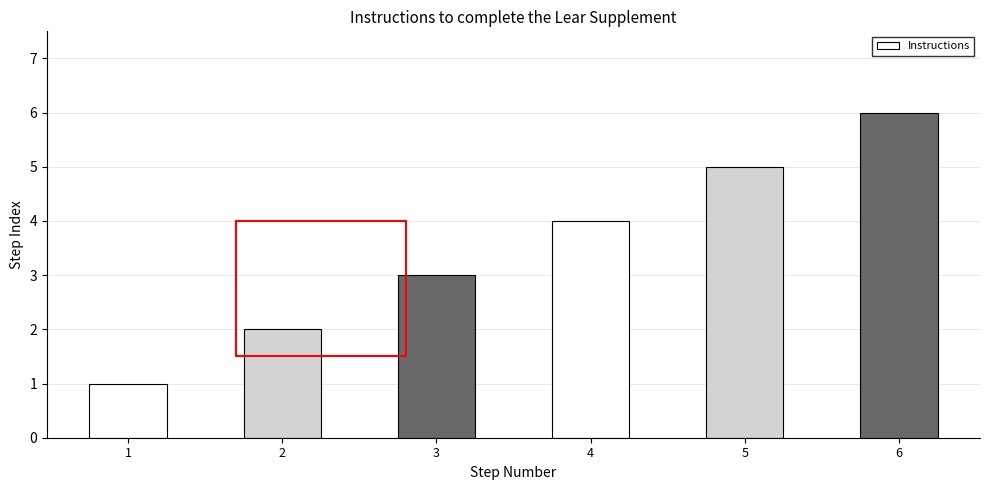

Reading right to left, list all the values displayed in this chart.

6	5	4	3	2	1